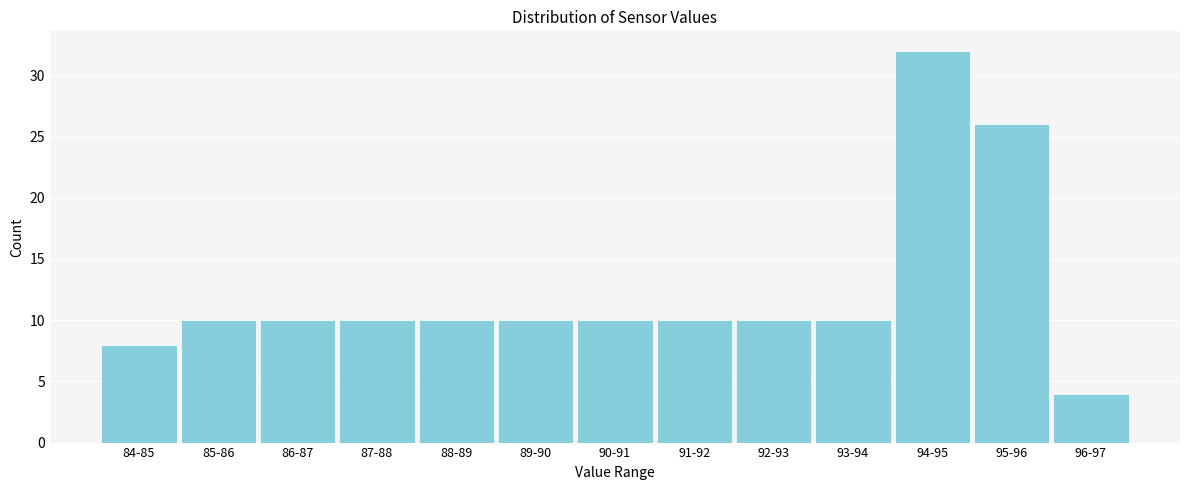

Reading left to right, transcribe all the data shown in this chart.

8	10	10	10	10	10	10	10	10	10	32	26	4